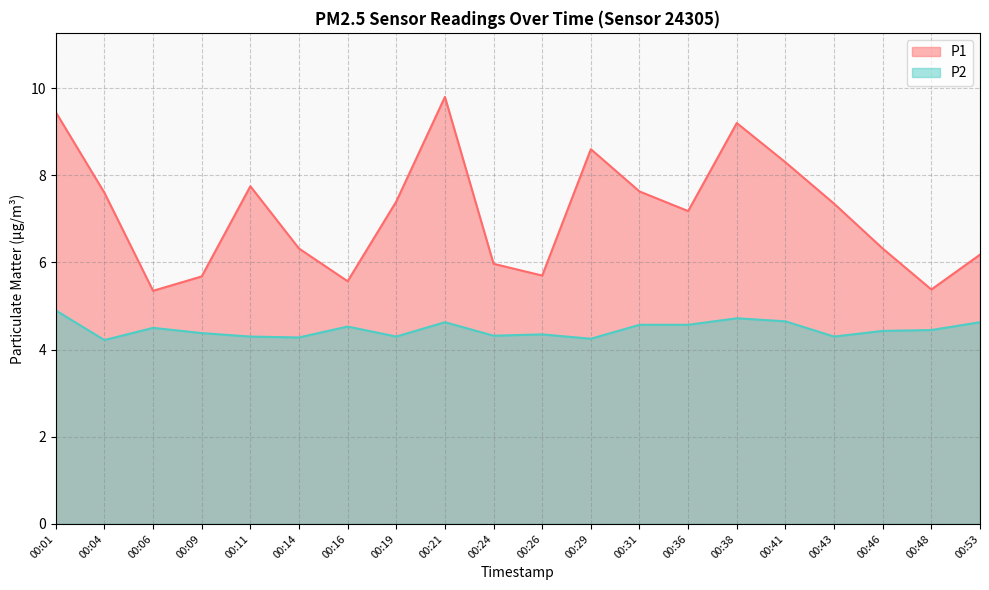

What is the highest value of the P1 series?

9.8